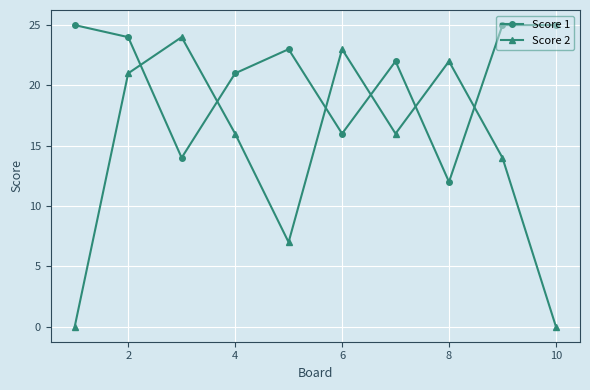

Rank the series by their average value, from lowest to highest.

Score 2, Score 1